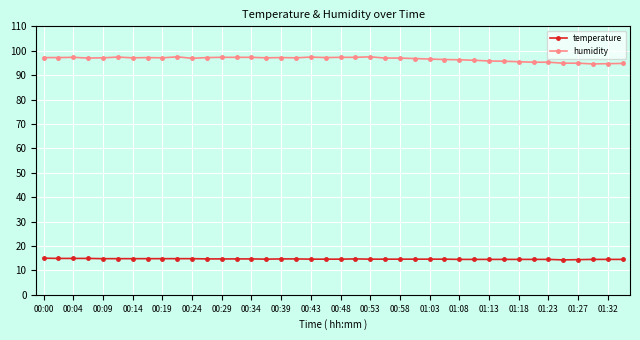

Which series has the widest spread of values?

humidity